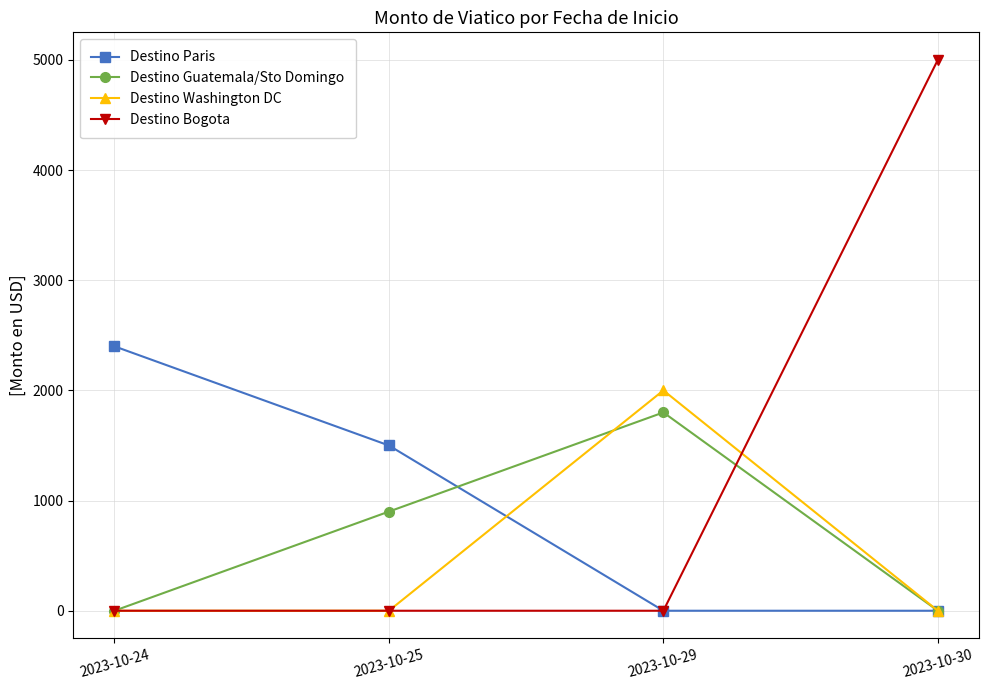

What is the total value across all series at 2023-10-25?

2400